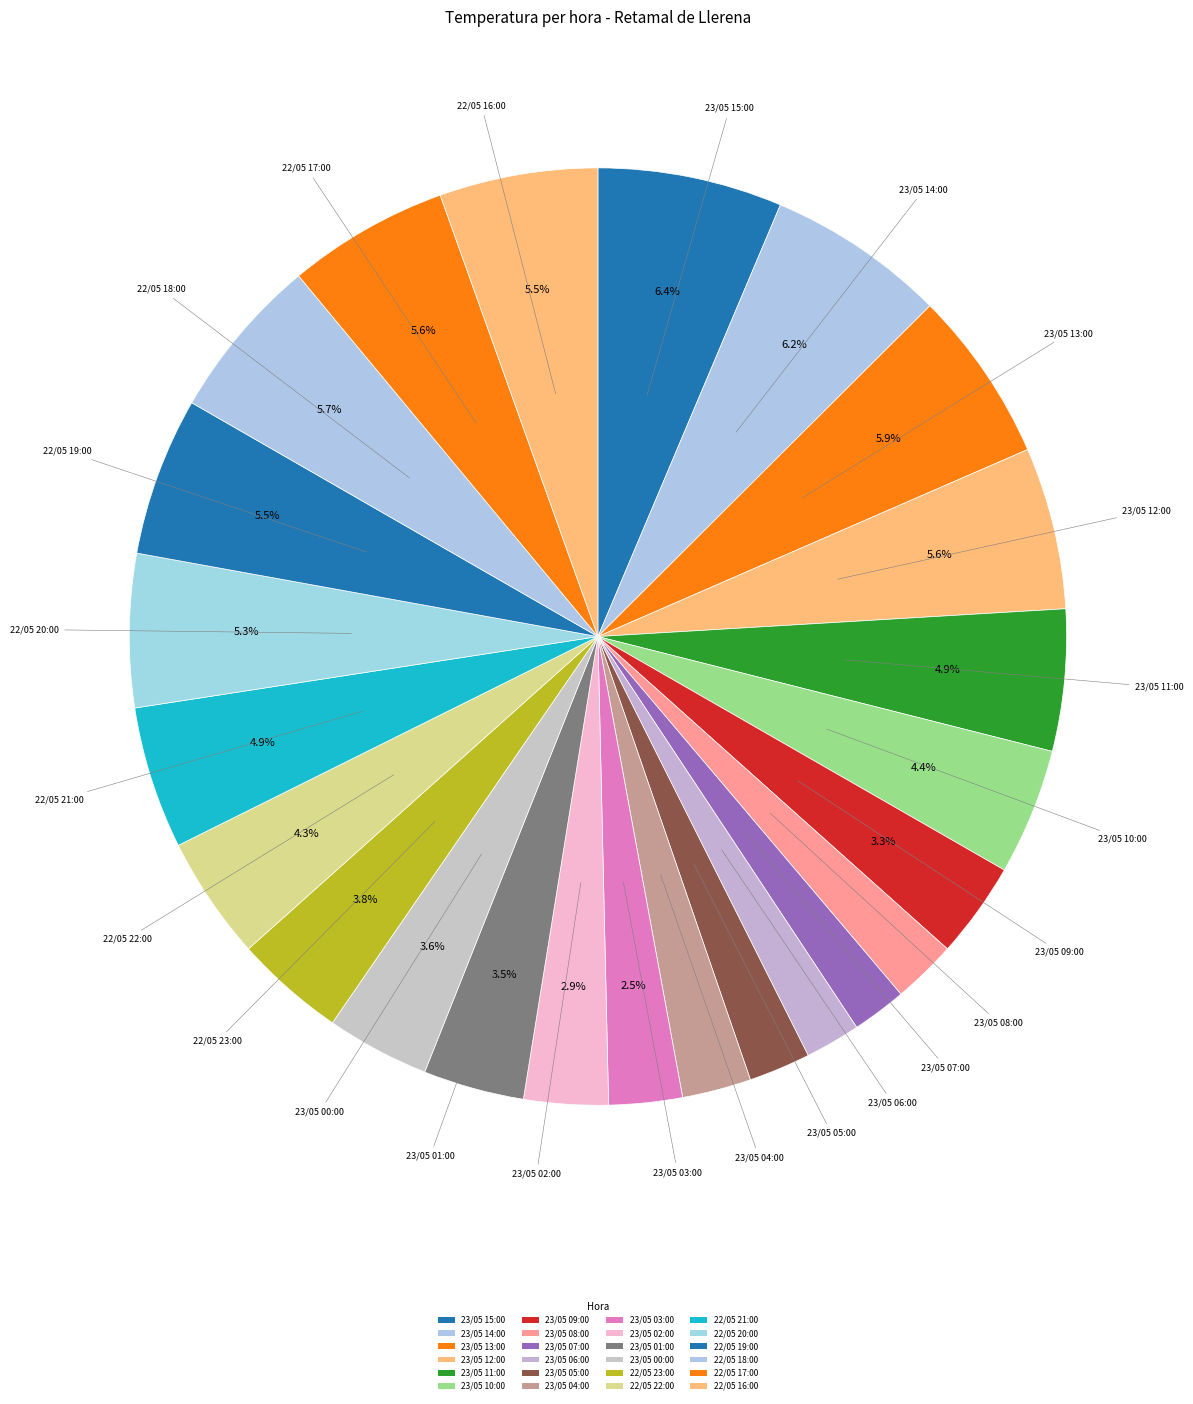

How many segments does this pie chart have?

24